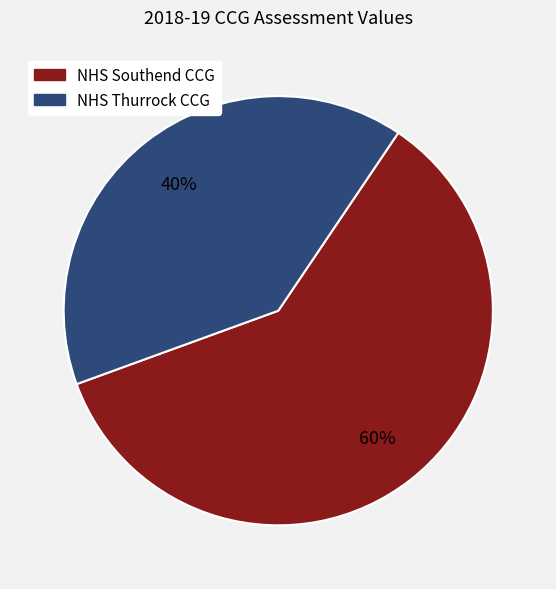

Which slice is the largest?

NHS Southend CCG